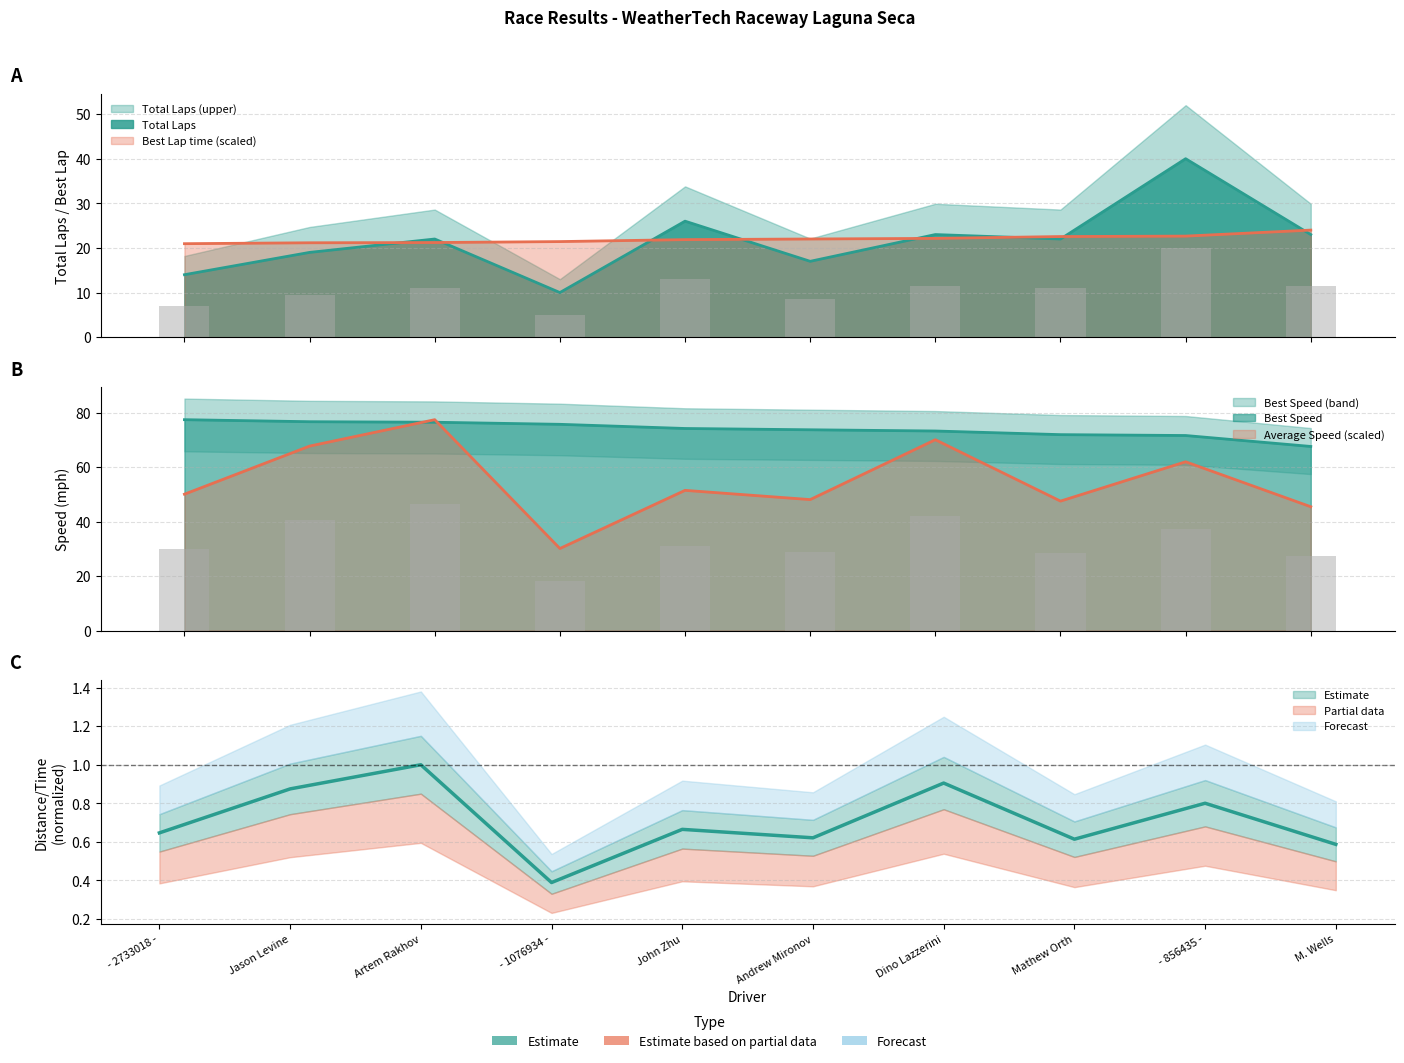

What is the label of the 1st bar from the left?

- 2733018 -